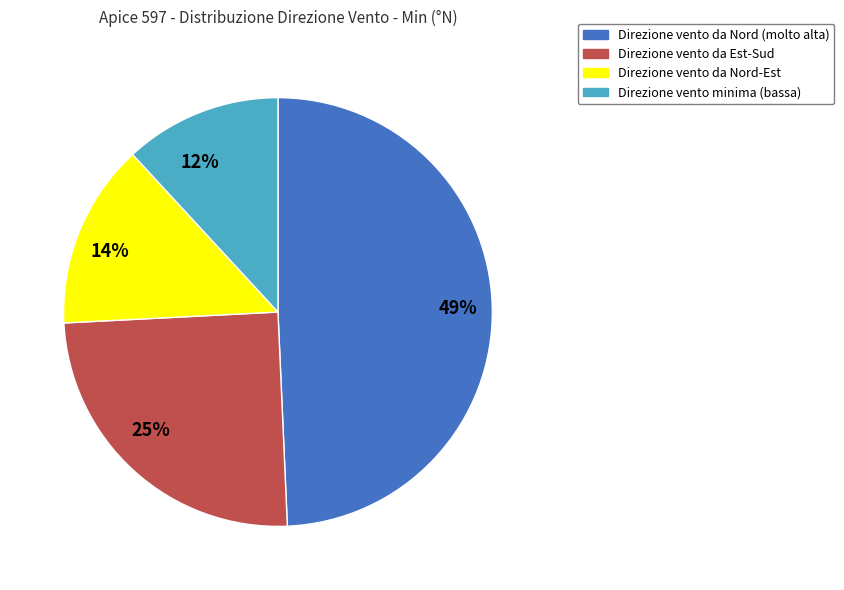

Does Direzione vento minima (bassa) account for over 50% of the chart?

No